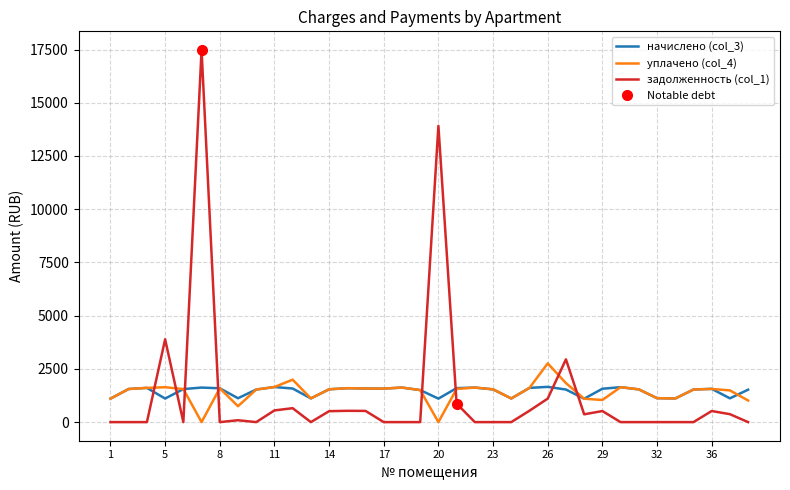

True or false: задолженность (col_1) and уплачено (col_4) cross at least once.

True